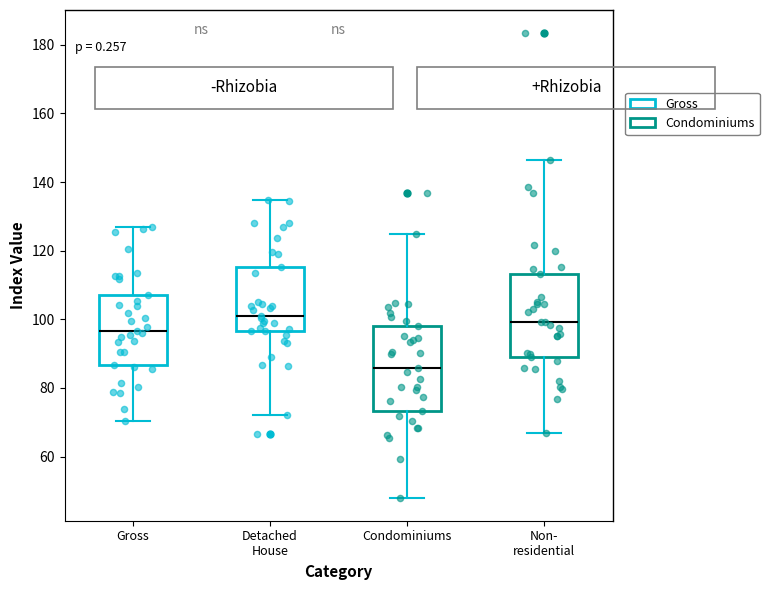

Reading left to right, read every box against the y-axis: the position of its median line, the range the box covers, and the ends of its whiskers. The values are not printed on the chart, so give them approximately, as read against the axis.

Gross: median 96, box 86 to 108, whiskers 70 to 126
Detached House: median 100, box 96 to 116, whiskers 72 to 134
Condominiums: median 86, box 74 to 98, whiskers 48 to 124
Non- residential: median 100, box 88 to 114, whiskers 66 to 146